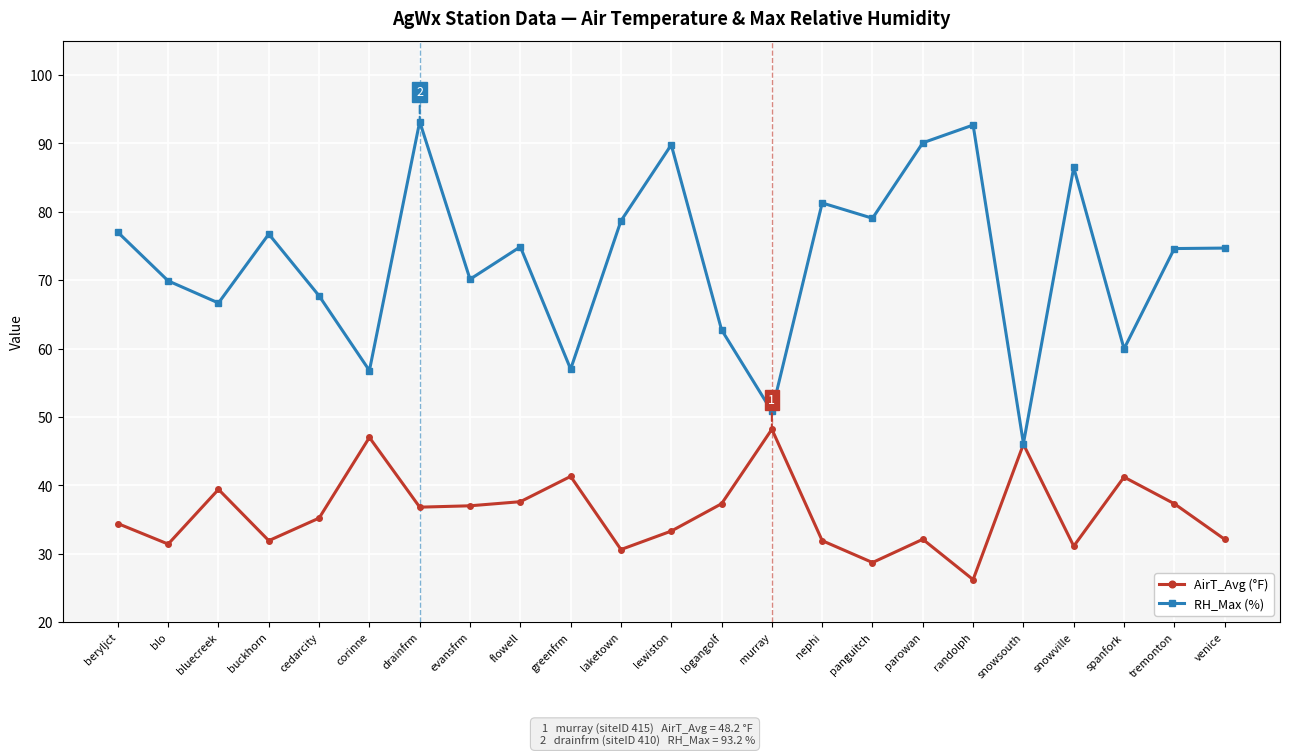

What position from the left is lewiston?

12